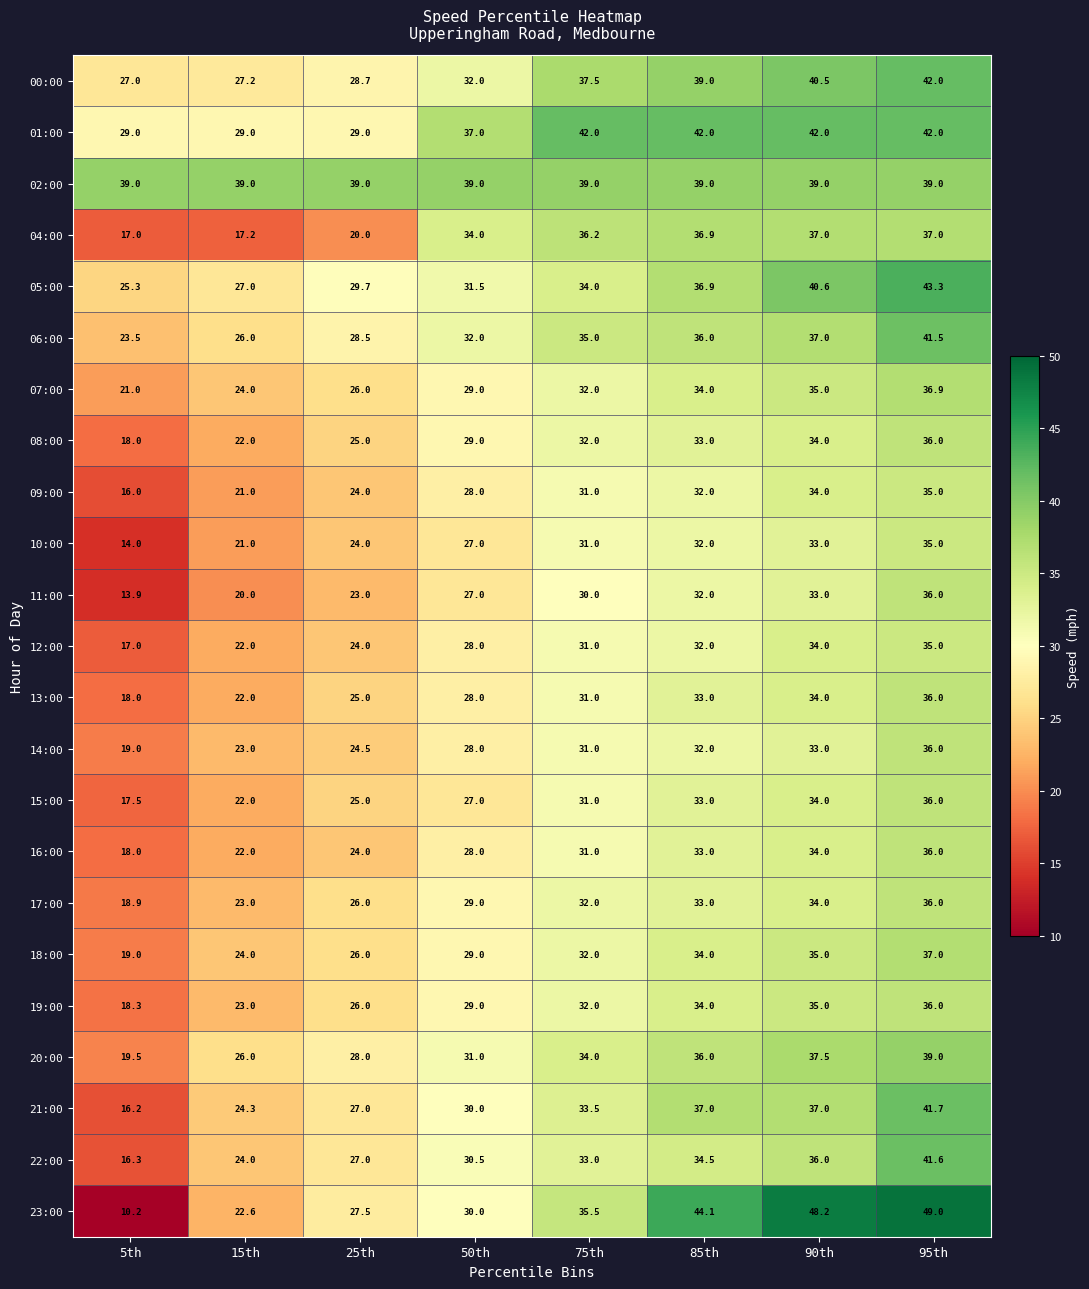

What is the approximate value of 18:00 at 95th?

37.0